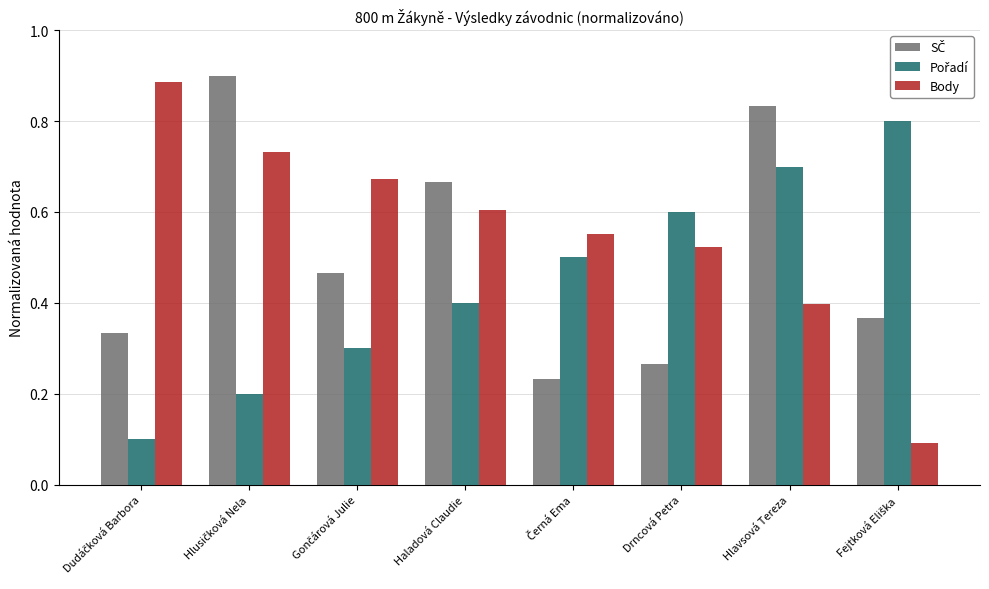

What is the total value across all series at Hlavsová Tereza?

1.9